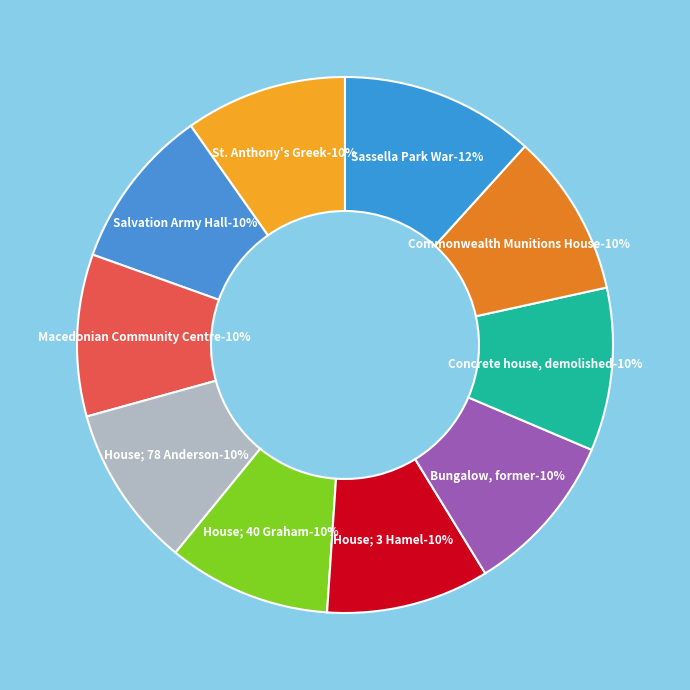

To the nearest percent, what percentage of the pie is Macedonian Community Centre?

10%